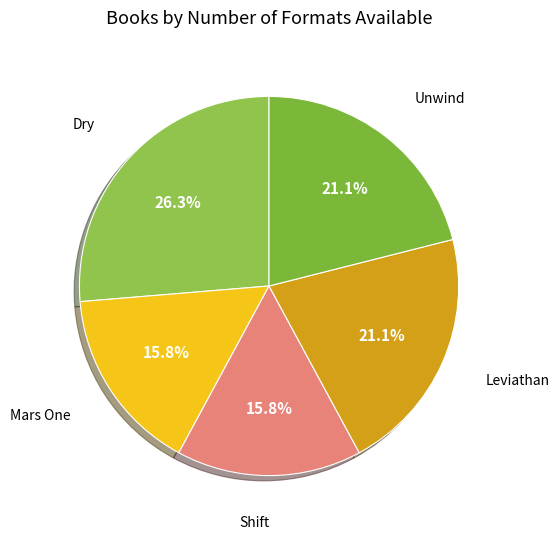

Which category has the biggest portion of the pie?

Dry